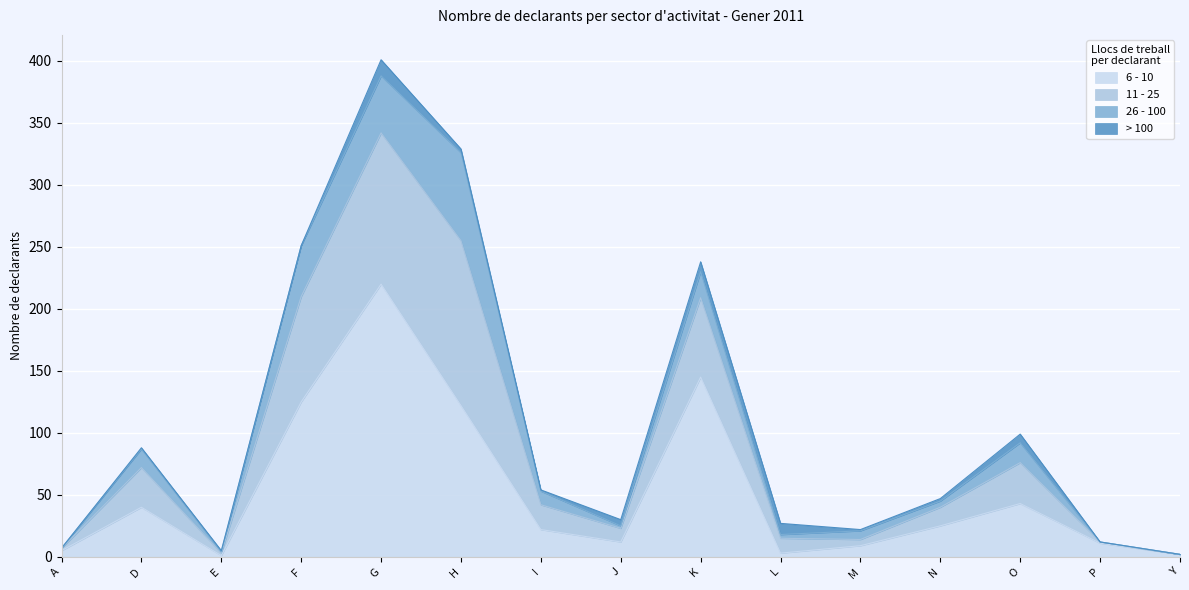

What is the label of the 2nd point from the right?

P